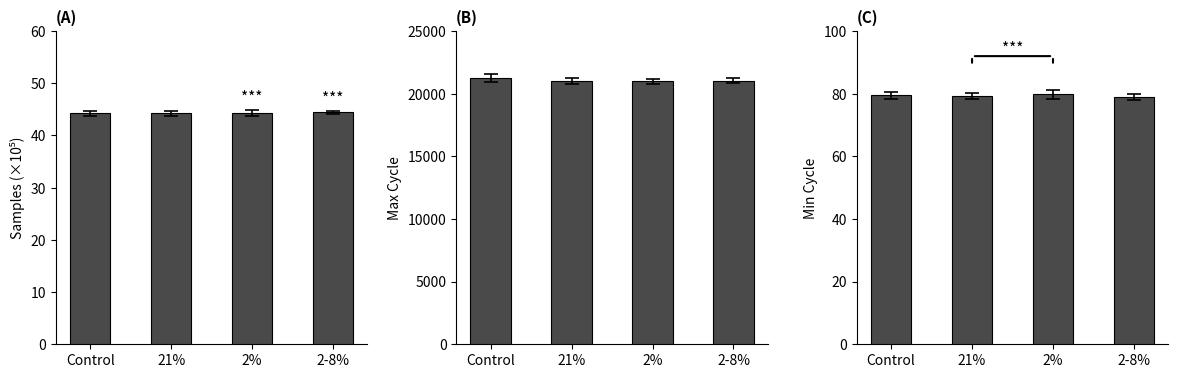

True or false: Samples has a value of 61.5 at Control.

False